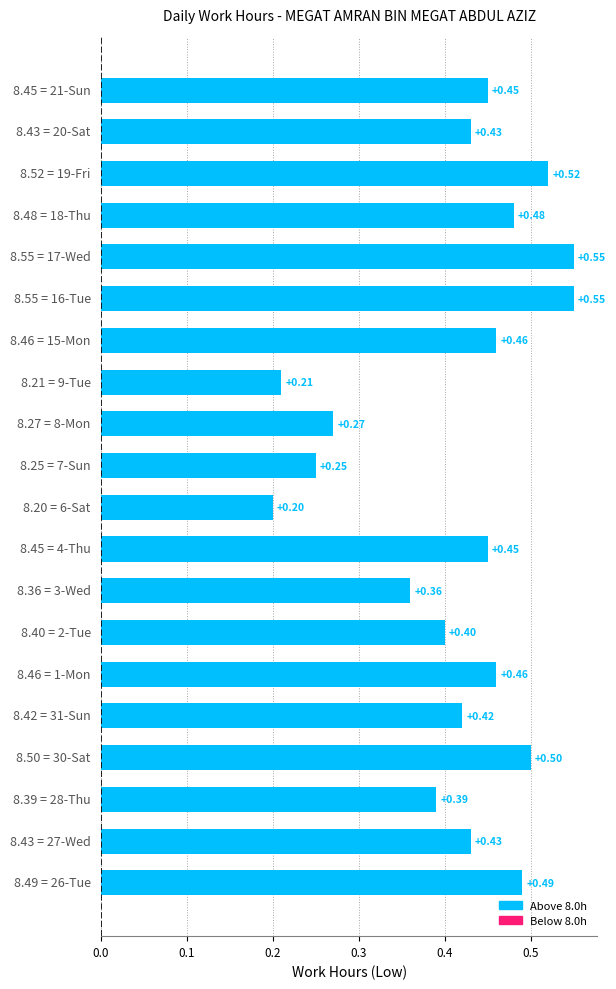

What is the sum of all values?

8.3